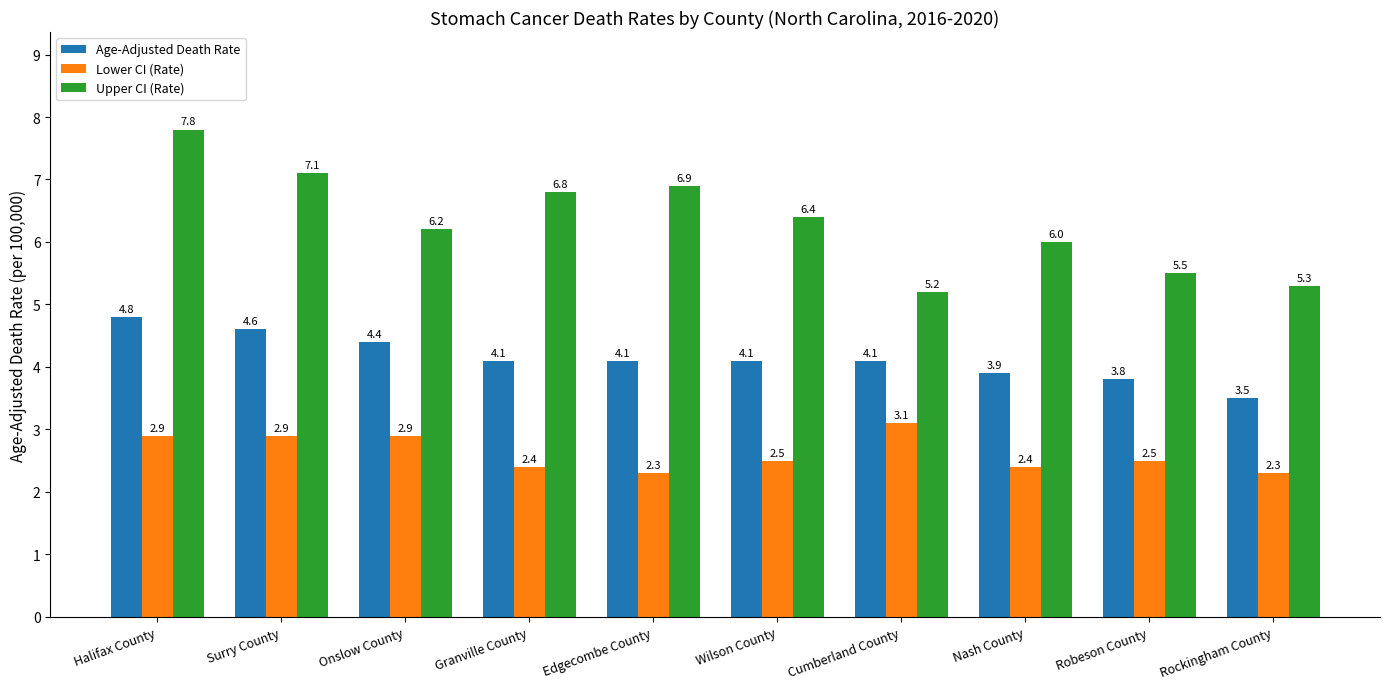

What is the average value of the Upper CI (Rate) series?

6.3